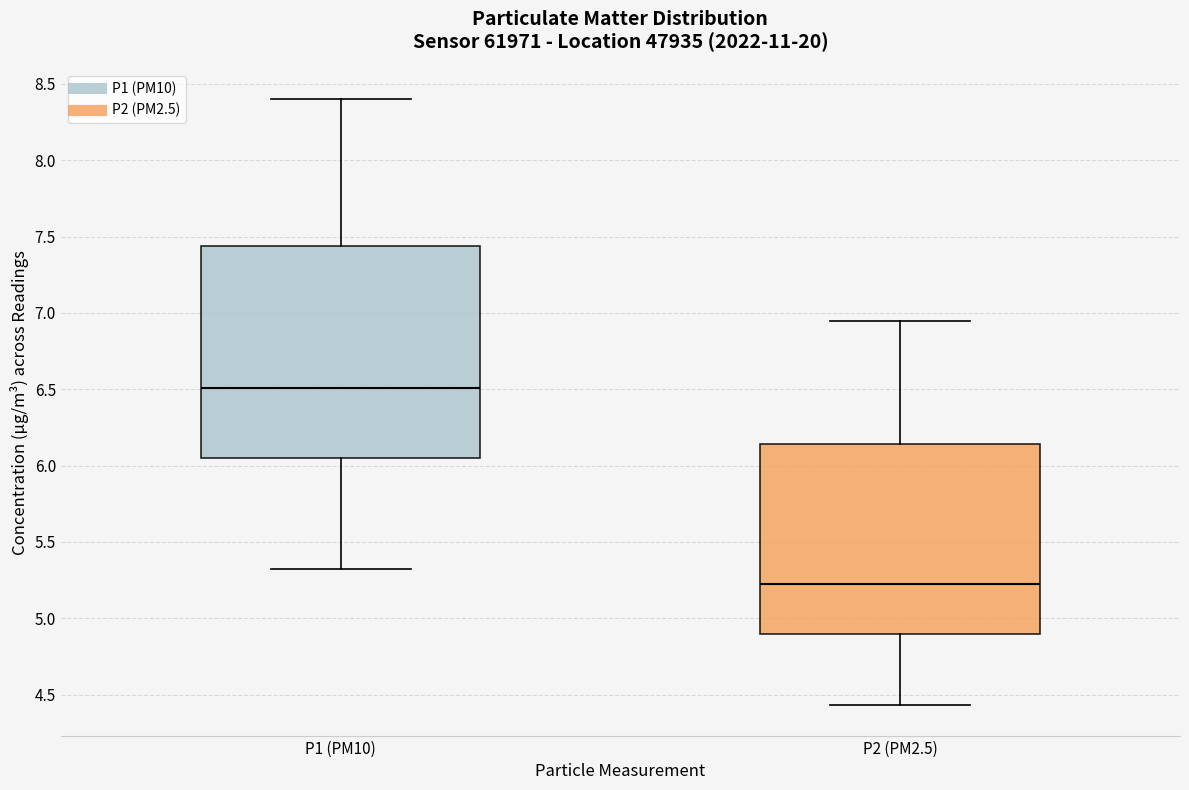

Reading left to right, transcribe this box plot: for each box, give where its median line is, the range the box spans, and where its two whiskers end, as read against the y-axis. The values are not printed on the chart, so give them approximately, as read against the axis.

P1 (PM10): median 6.50, box 6.05 to 7.45, whiskers 5.30 to 8.40
P2 (PM2.5): median 5.25, box 4.90 to 6.15, whiskers 4.45 to 6.95